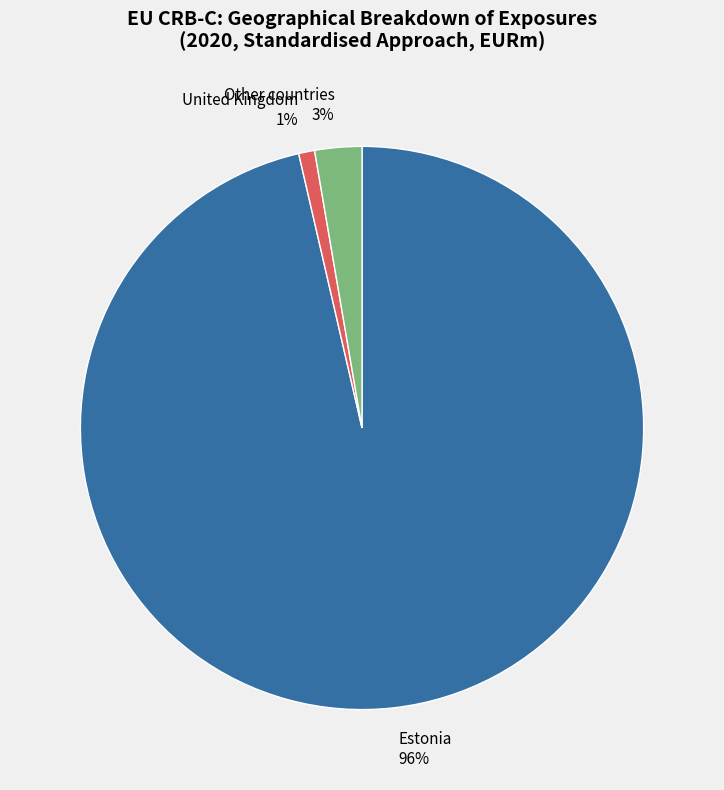

Which slice is the largest?

Estonia